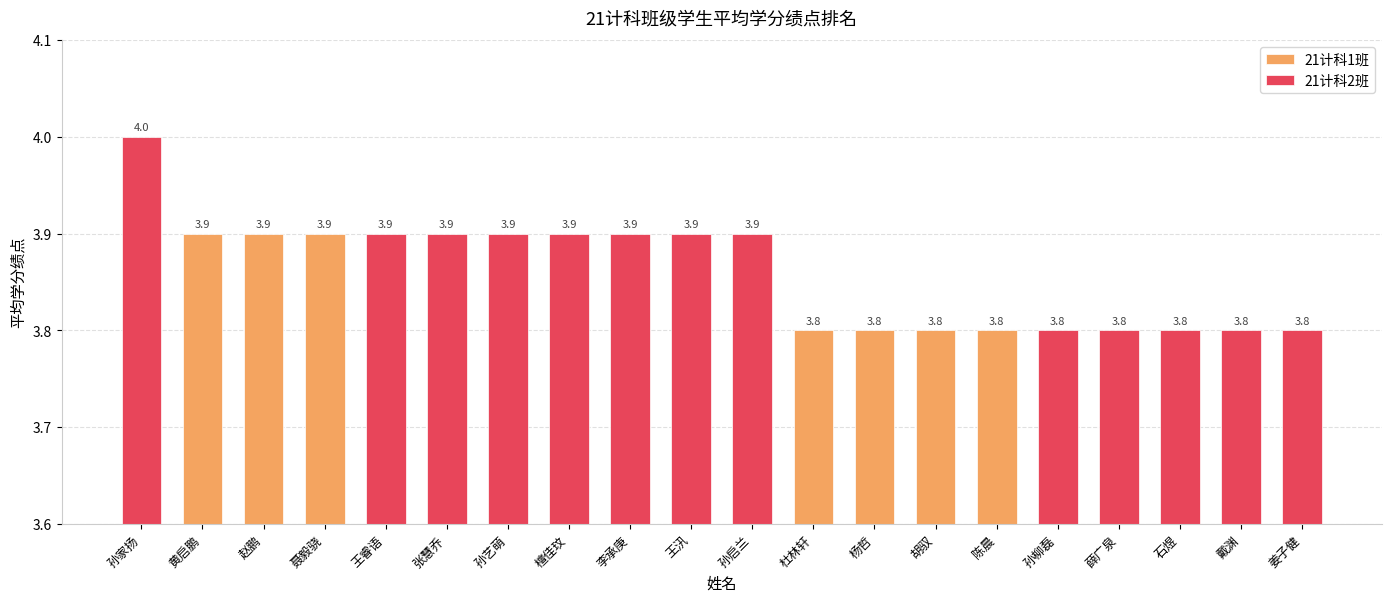

The chart shows a value of 3.8 at 杨哲. True or false?

True